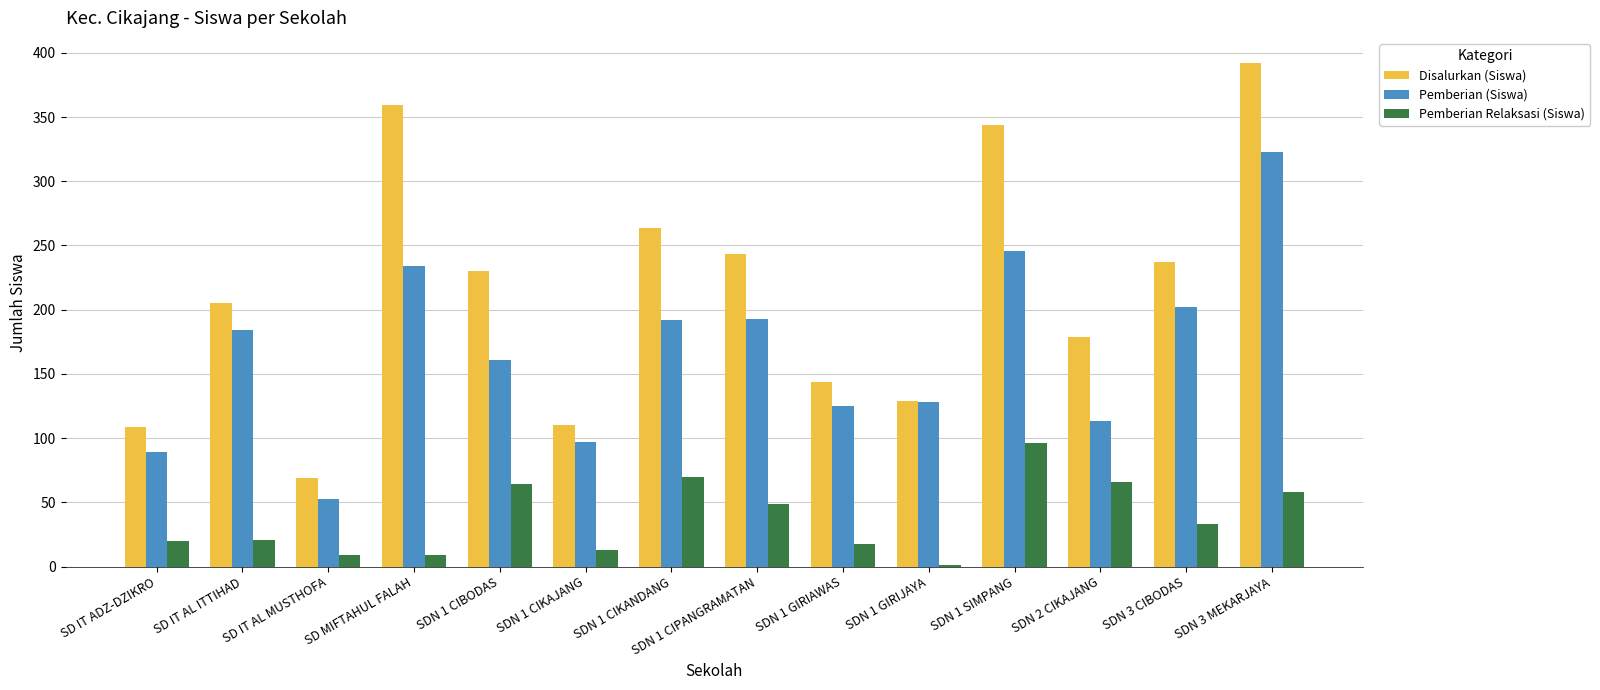

What is the sum of all Disalurkan (Siswa) values?

3014